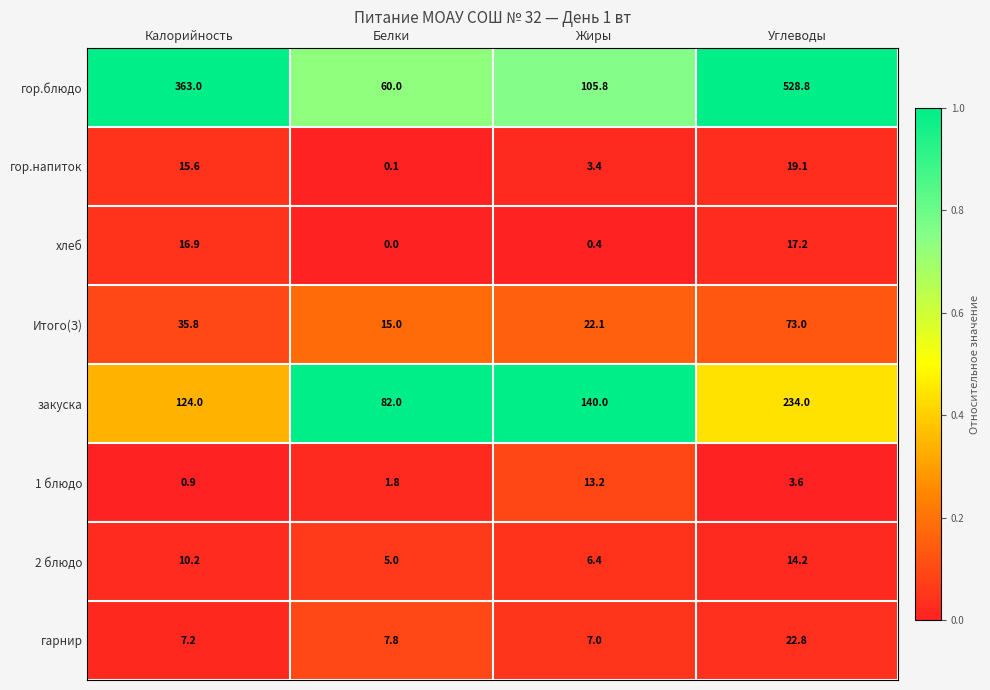

What is the sum of the 2 блюдо values at Углеводы and Белки?

19.2